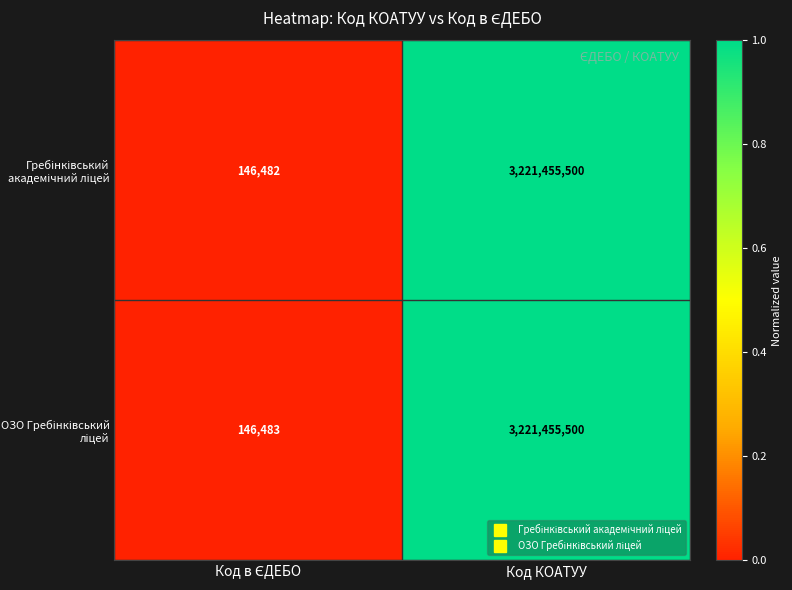

Count the number of data series in this chart.

2